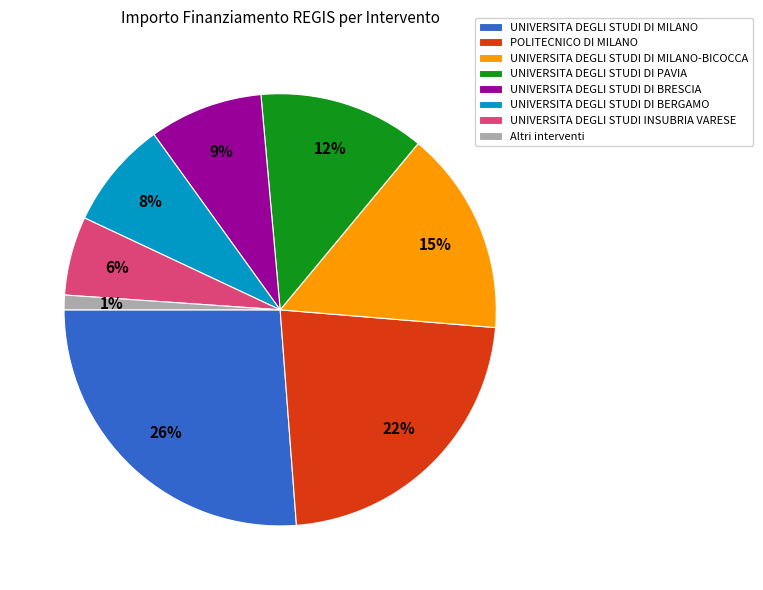

Is it true that UNIVERSITA DEGLI STUDI DI BERGAMO is 8% of the pie?

True